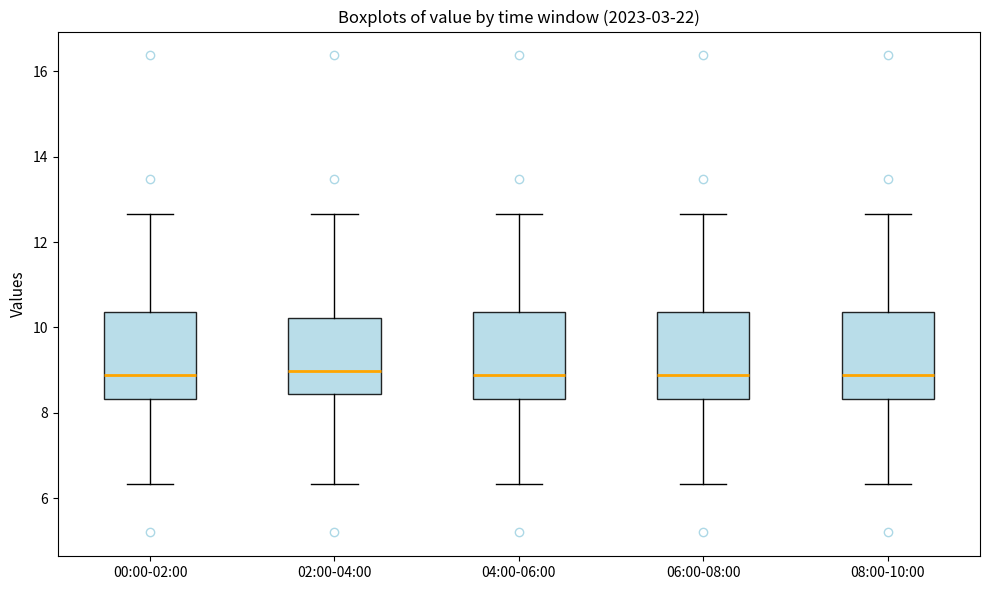

Reading left to right, transcribe this box plot: for each box, give where its median line is, the range the box spans, and where its two whiskers end, as read against the y-axis. The values are not printed on the chart, so give them approximately, as read against the axis.

00:00-02:00: median 8.8, box 8.4 to 10.4, whiskers 6.4 to 12.6
02:00-04:00: median 9.0, box 8.4 to 10.2, whiskers 6.4 to 12.6
04:00-06:00: median 8.8, box 8.4 to 10.4, whiskers 6.4 to 12.6
06:00-08:00: median 8.8, box 8.4 to 10.4, whiskers 6.4 to 12.6
08:00-10:00: median 8.8, box 8.4 to 10.4, whiskers 6.4 to 12.6